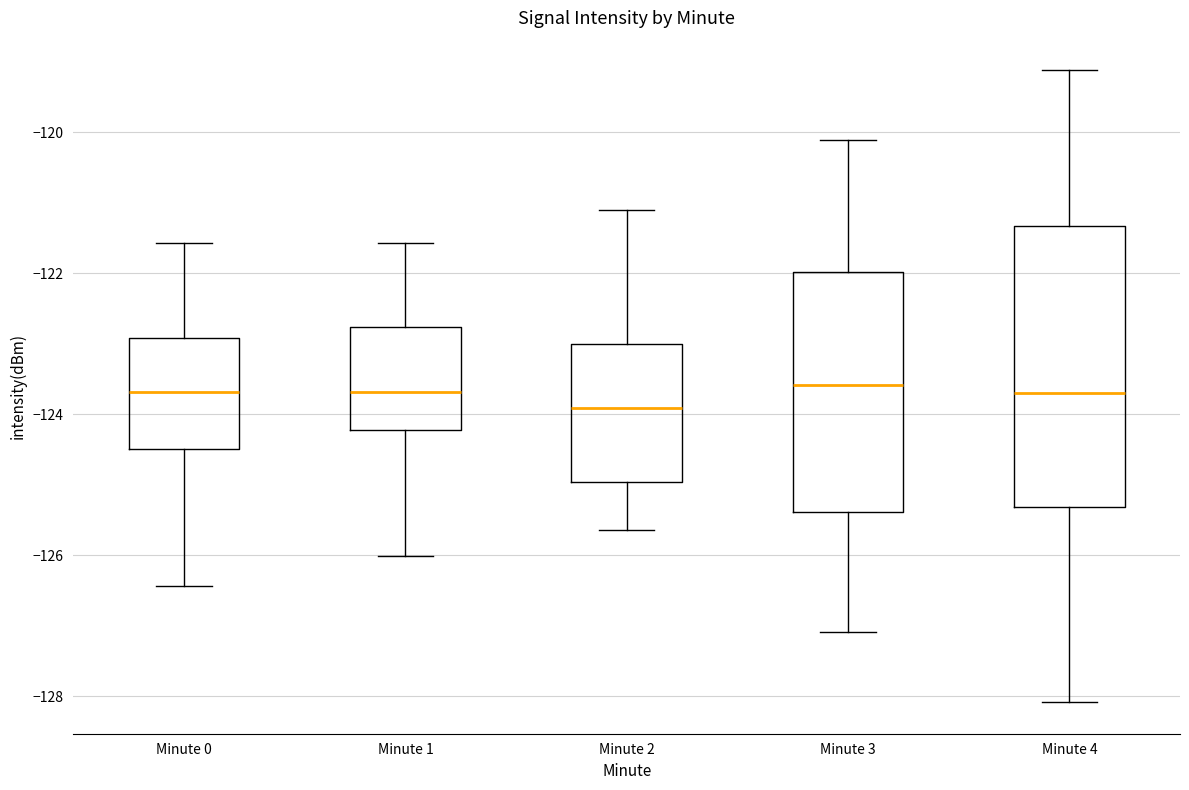

Where is the lower edge of the box for Minute 0 on the y-axis? The values are not printed on the chart, so give them approximately, as read against the axis.

-124.4